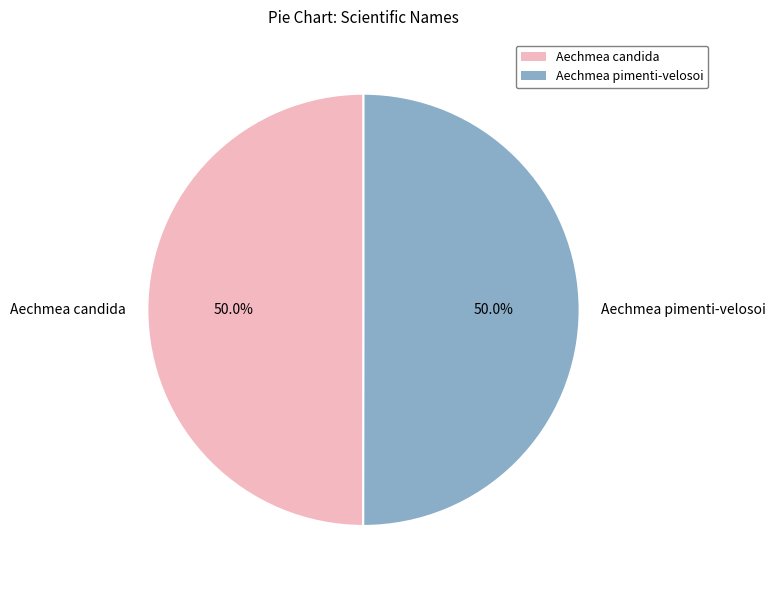

Do Aechmea candida and Aechmea pimenti-velosoi together represent more than half of the pie?

Yes